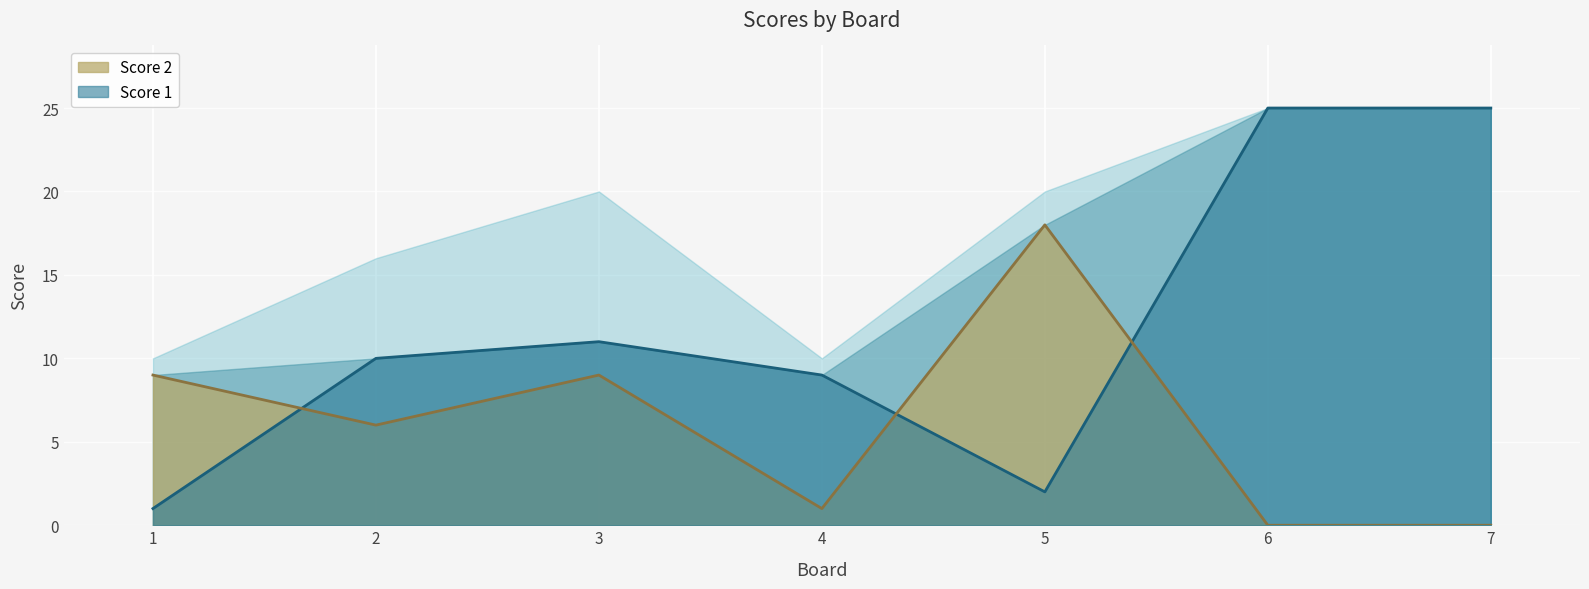

What is the sum of all Score 1 values?

83